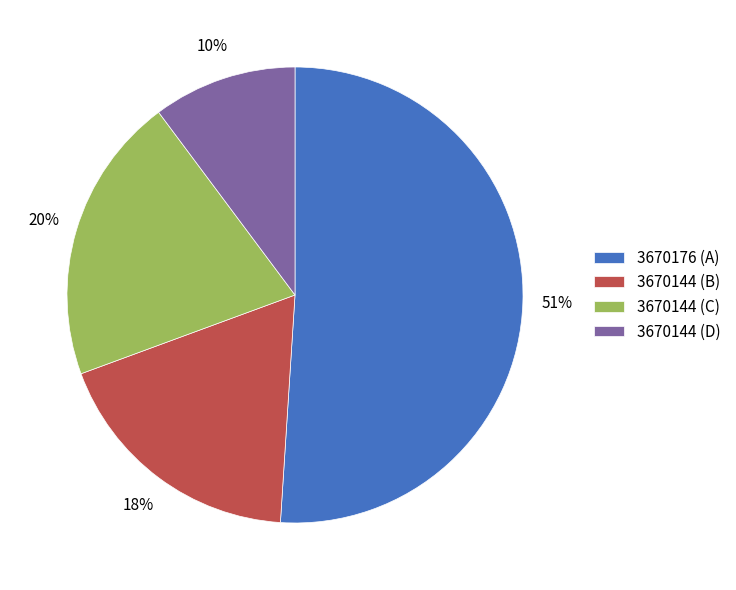

To the nearest percent, what is the difference between the largest and smallest slice percentages?

41%